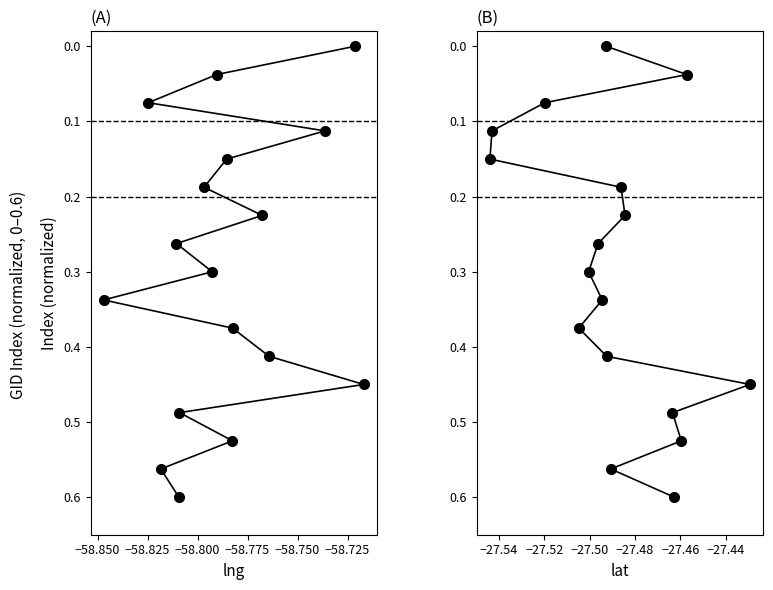

How many distinct data groups are displayed?

2